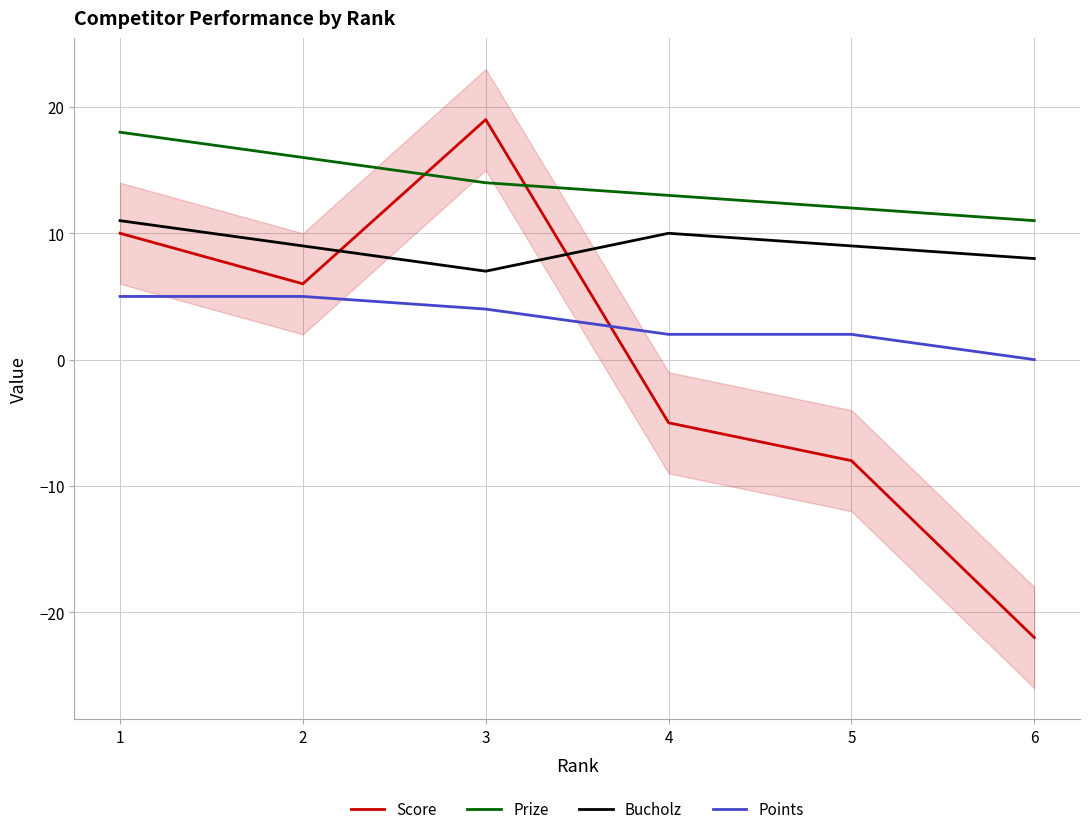

Reading left to right, transcribe all the data shown in this chart.

Score: 1=10	2=6	3=19	4=-5	5=-8	6=-22
Prize: 1=18	2=16	3=14	4=13	5=12	6=11
Bucholz: 1=11	2=9	3=7	4=10	5=9	6=8
Points: 1=5	2=5	3=4	4=2	5=2	6=0